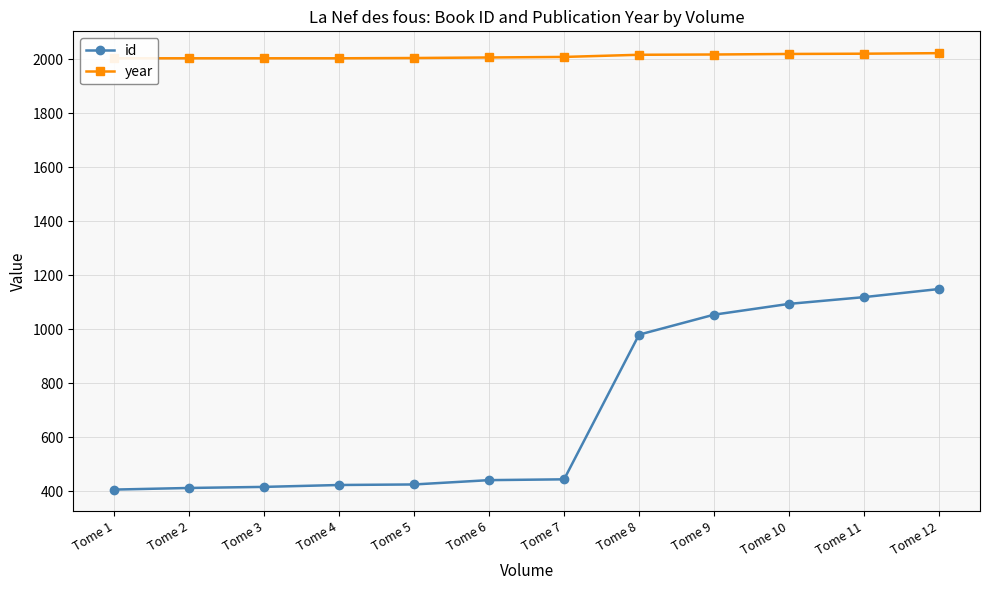

Which has a higher value, Tome 2 or Tome 5?

Tome 5